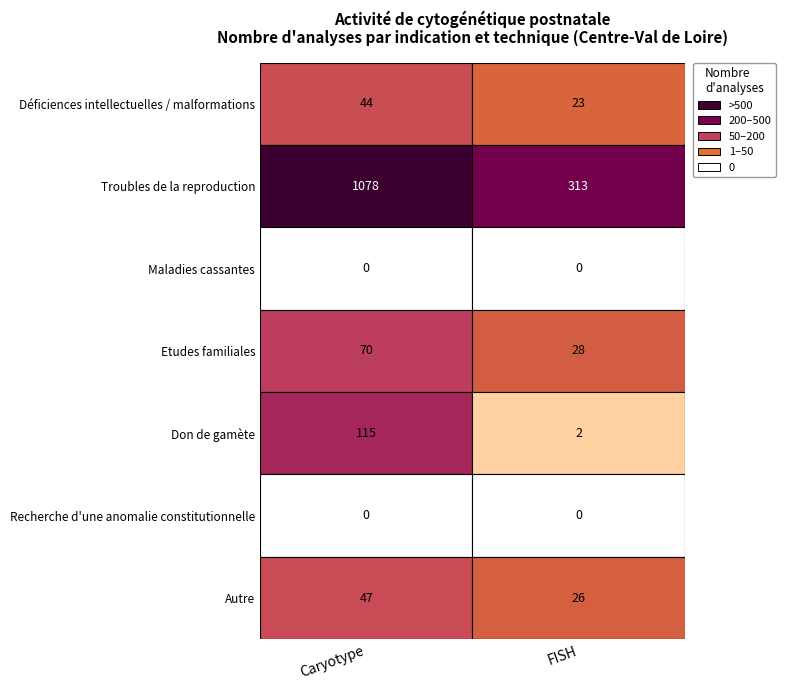

The value of Troubles de la reproduction at 0 is 408. True or false?

False